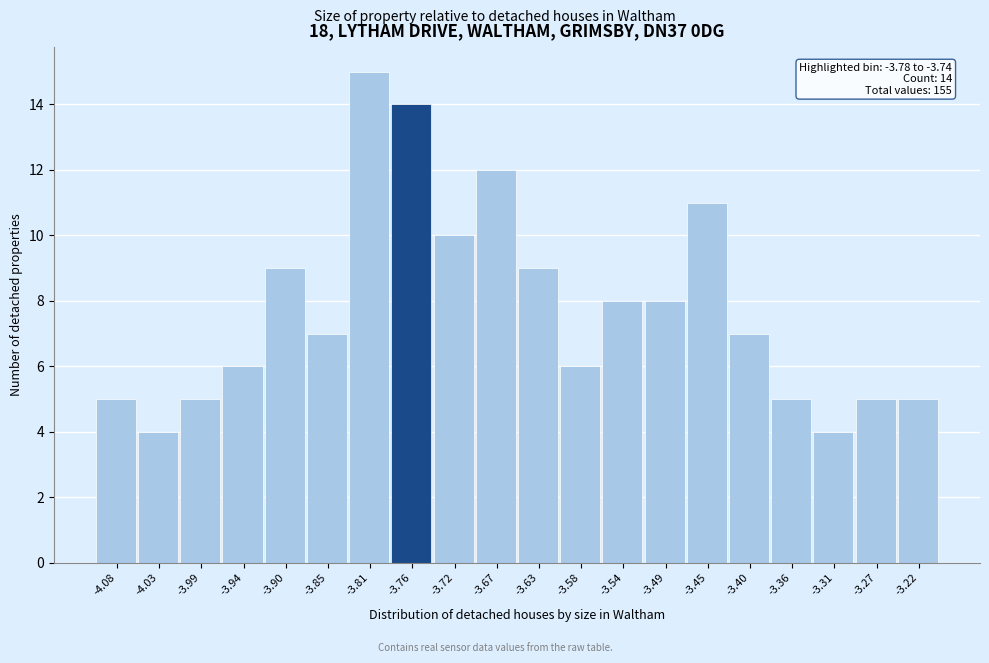

Which range on the x-axis has the tallest bar?

-3.830 to -3.785